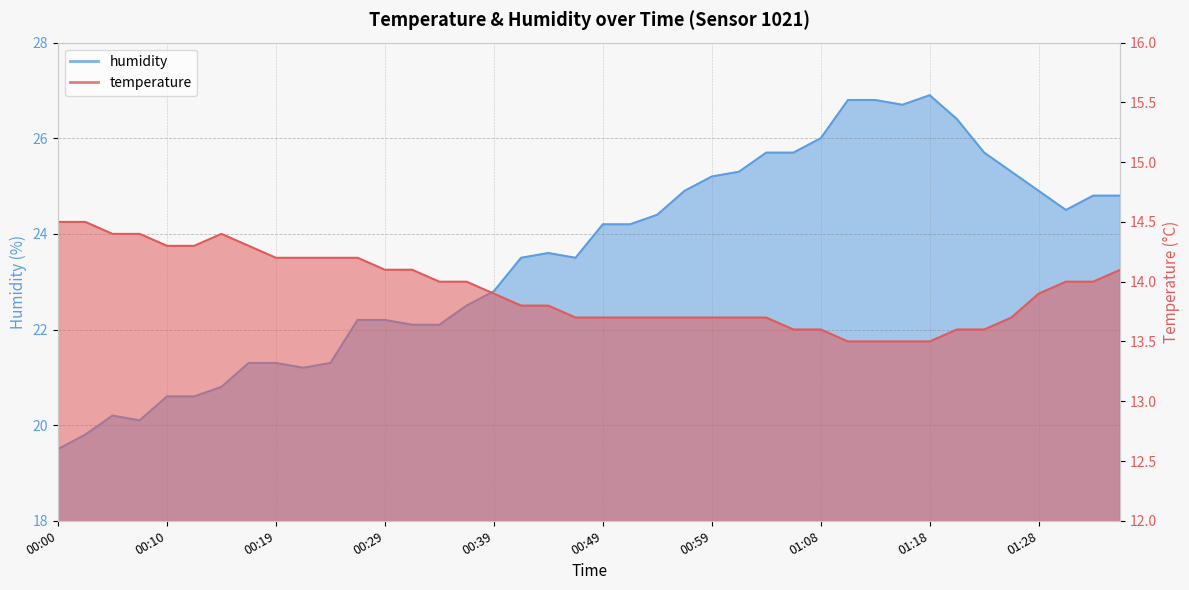

What is the sum of the humidity values at 00:46 and 00:15?

44.3